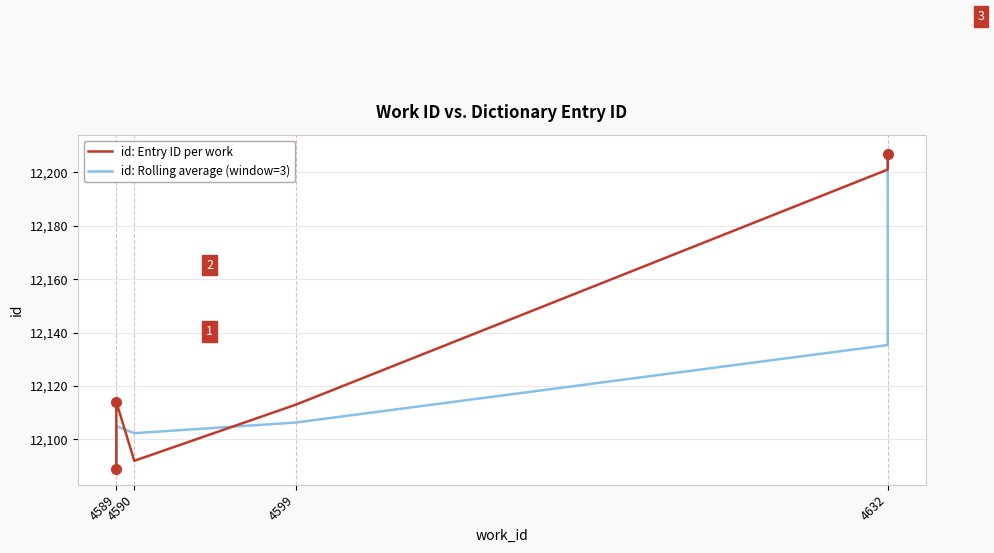

What is the maximum value for id: Rolling average (window=3)?

12205.3